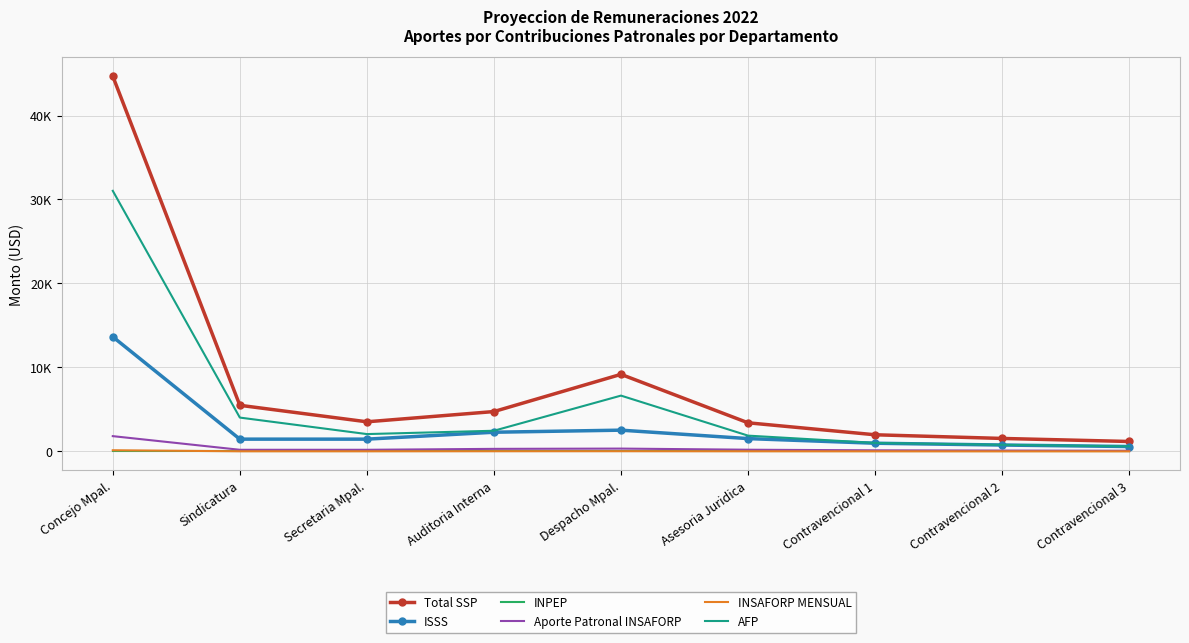

Which series has the largest total across all categories?

Total SSP